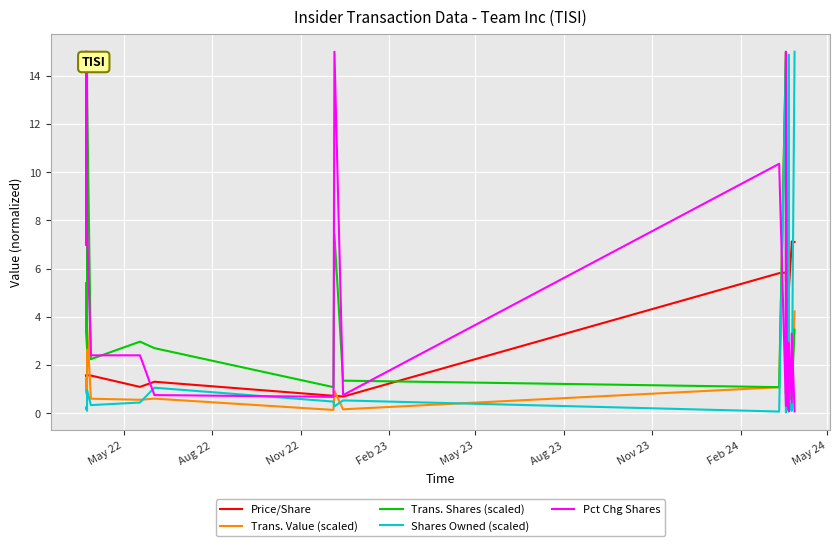

How many data points in Price/Share are less than 5?

10